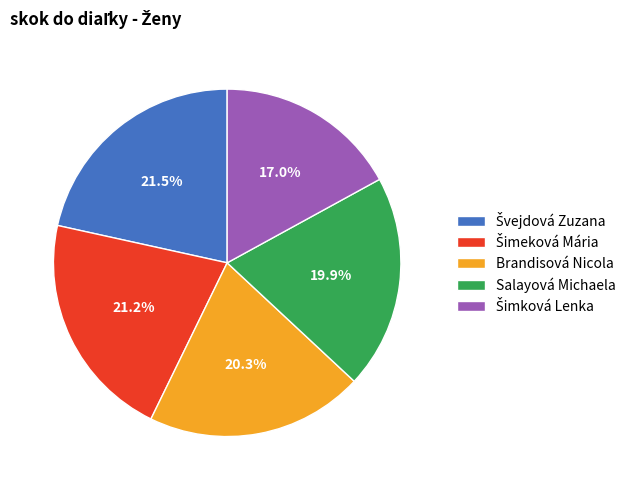

How many slices are in this pie chart?

5